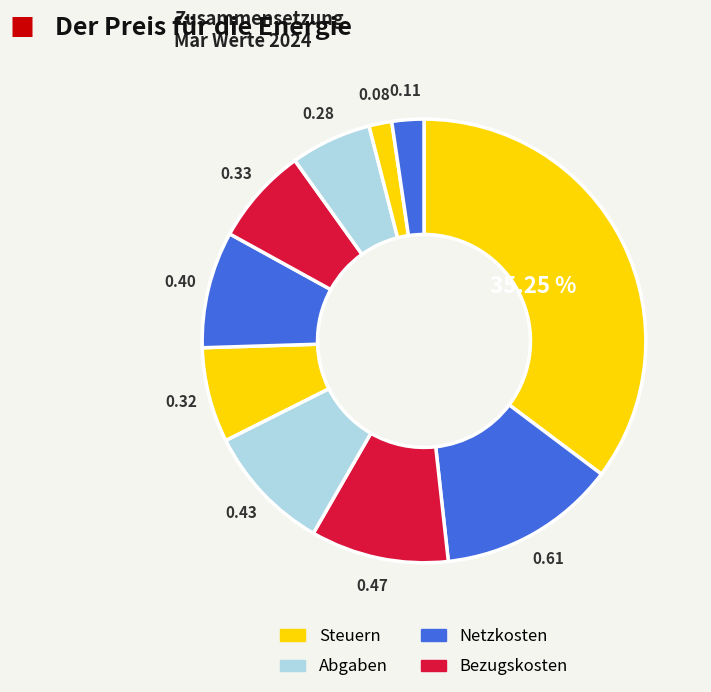

How many slices are in this pie chart?

10